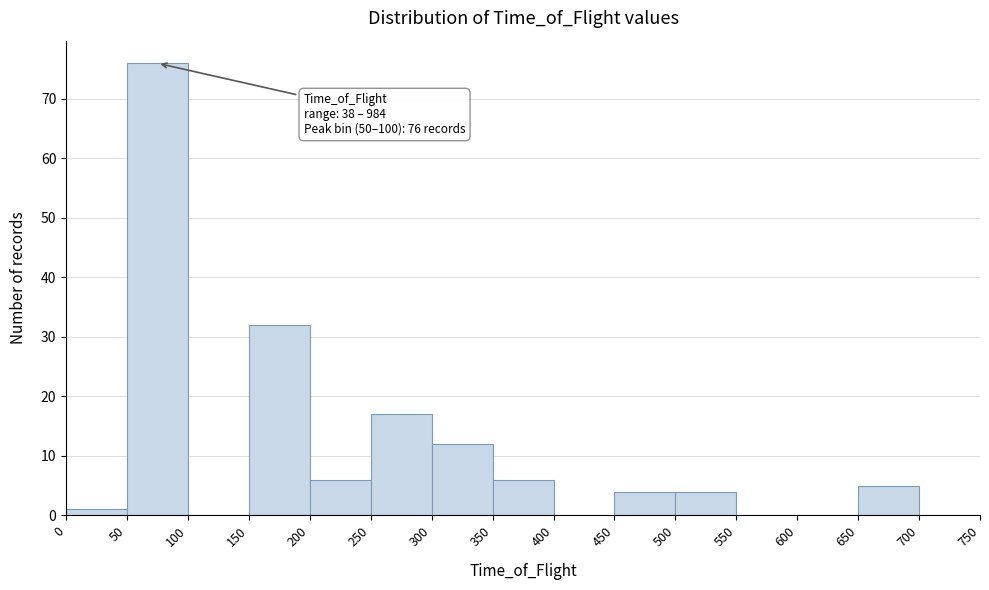

Which range on the x-axis has the tallest bar?

50 to 100